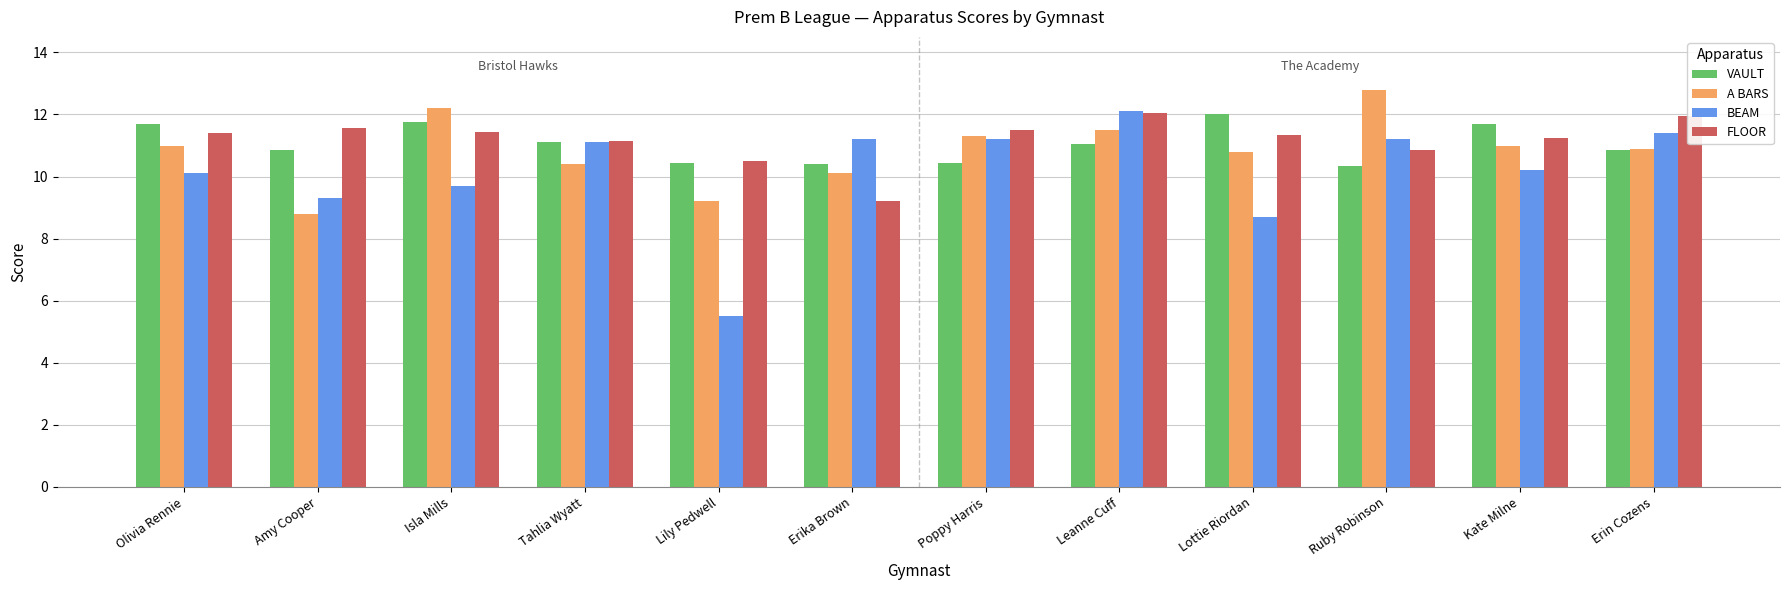

At which category does the chart reach its peak across all series?

Ruby Robinson